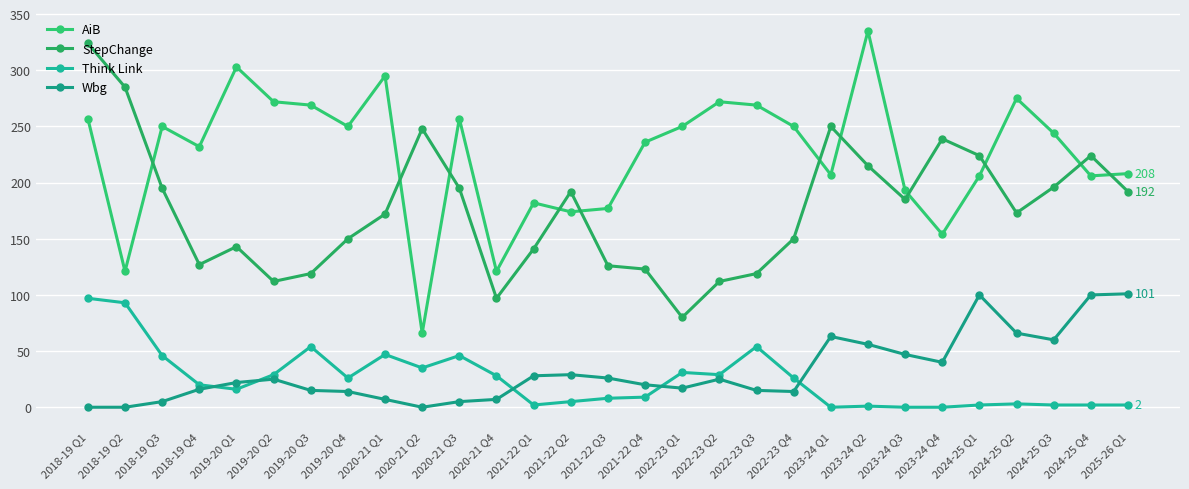

What is the difference between the highest and lowest values at 2024-25 Q3?

242